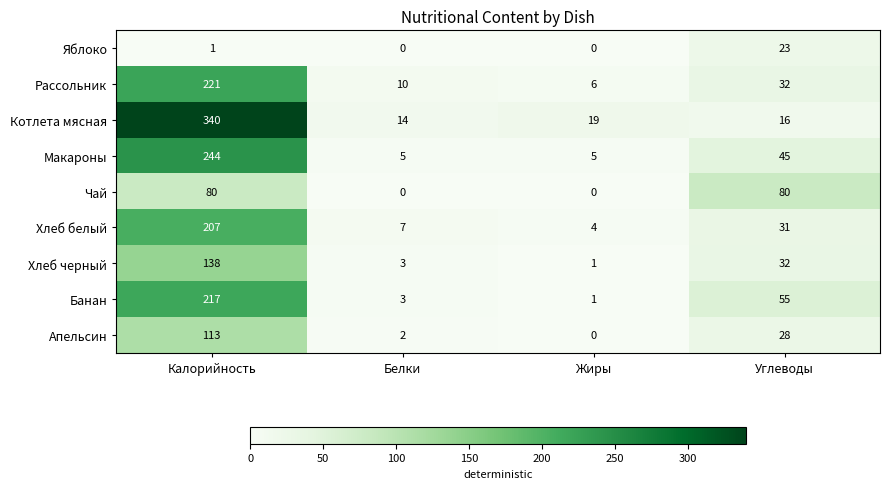

Rank the series by their maximum value, from lowest to highest.

Яблоко, Чай, Апельсин, Хлеб черный, Хлеб белый, Банан, Рассольник, Макароны, Котлета мясная